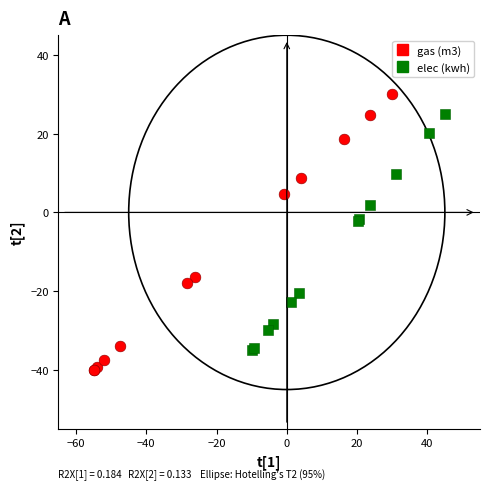

Which series has the widest spread of Y values?

gas (m3)